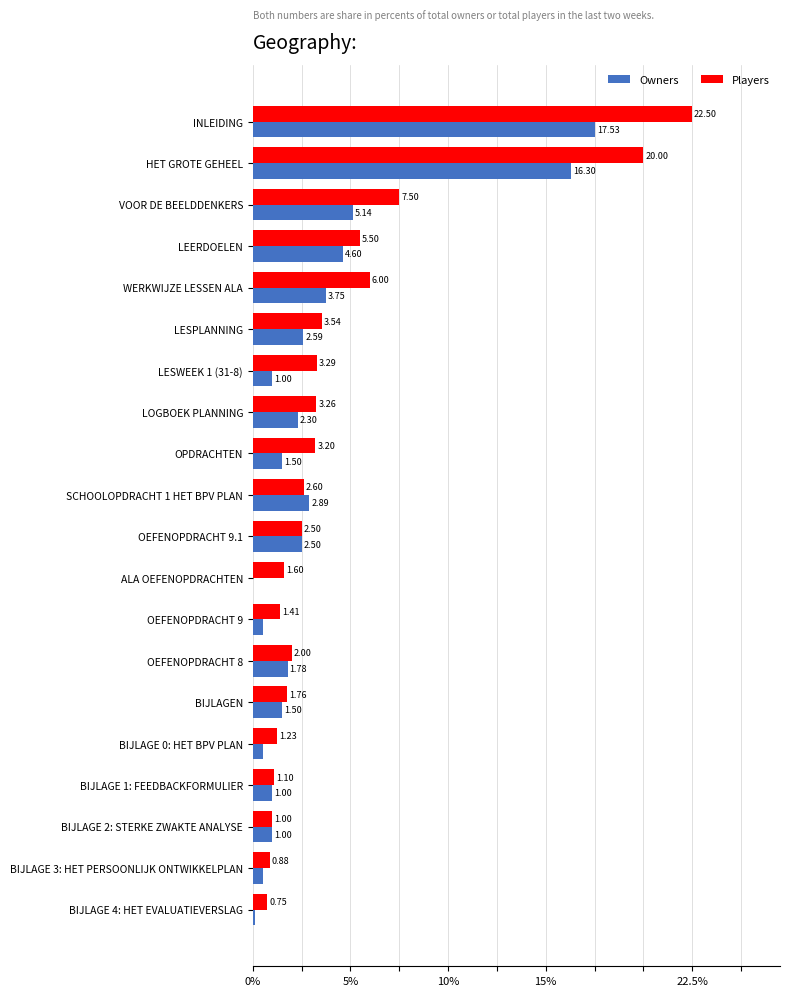

Reading left to right, what are all the values shown in this chart?

Owners: 17.5	16.3	5.1	4.6	3.8	2.6	1.0	2.3	1.5	2.9	2.5	0.0	0.5	1.8	1.5	0.5	1.0	1.0	0.5	0.1
Players: 22.5	20.0	7.5	5.5	6.0	3.5	3.3	3.3	3.2	2.6	2.5	1.6	1.4	2.0	1.8	1.2	1.1	1.0	0.9	0.8